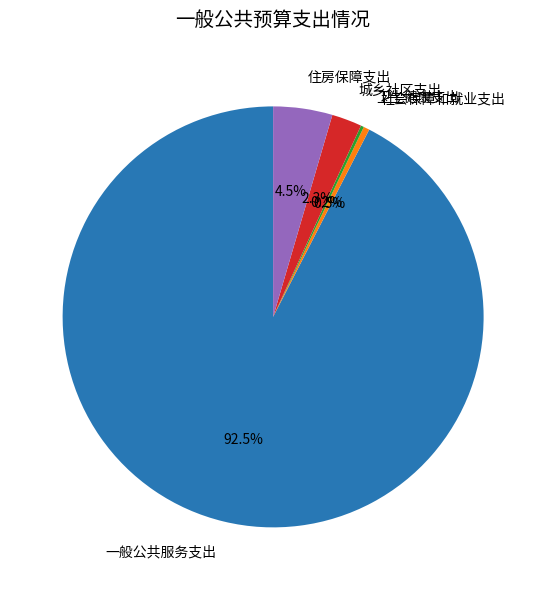

Between 城乡社区支出 and 一般公共服务支出, which is larger?

一般公共服务支出